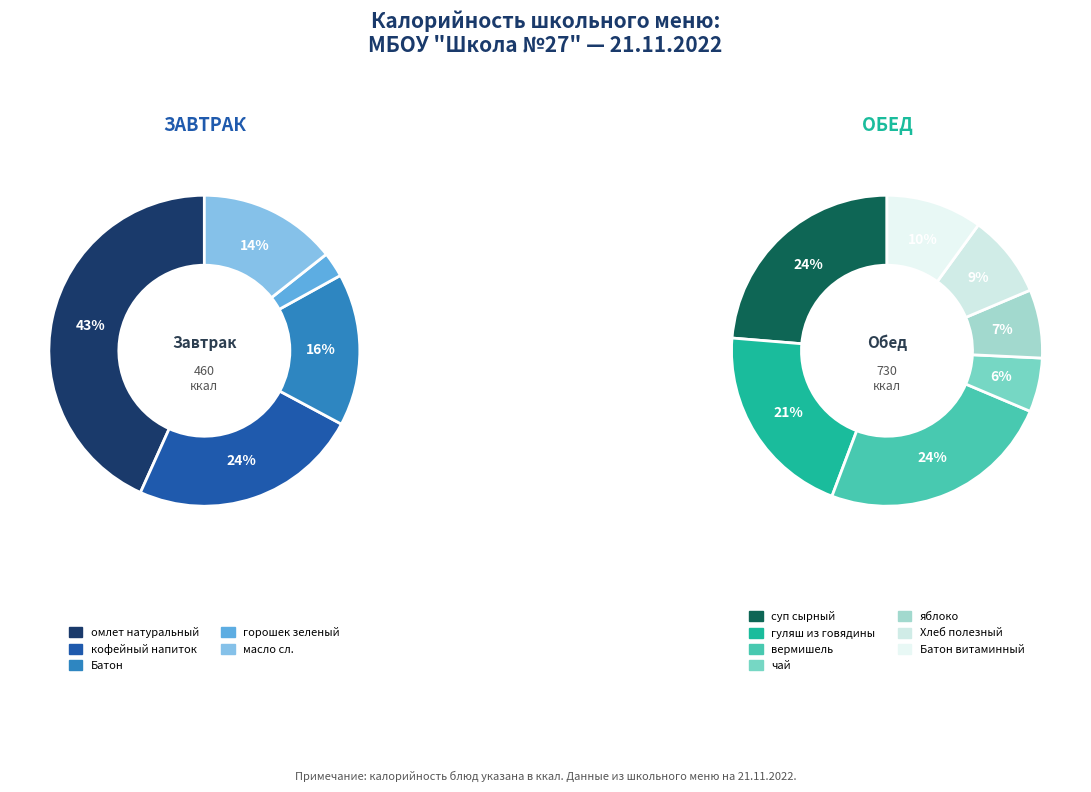

Between Батон and Хлеб полезный, which is larger?

Батон